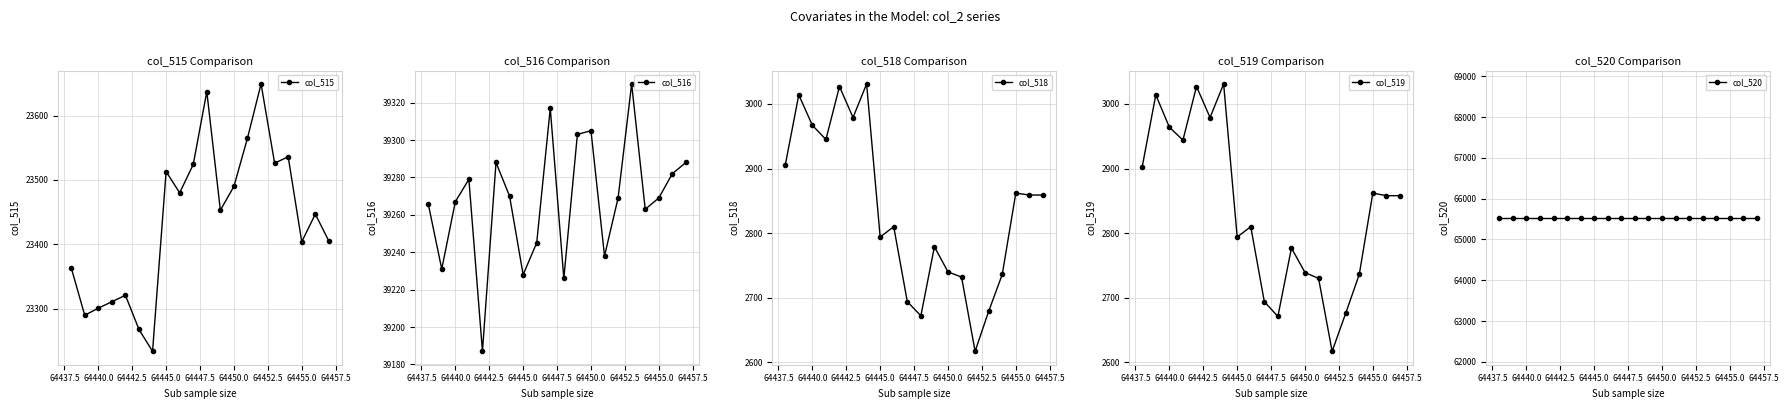

In col_515, how many points are lower than both neighbors (excluding endpoints)?

6